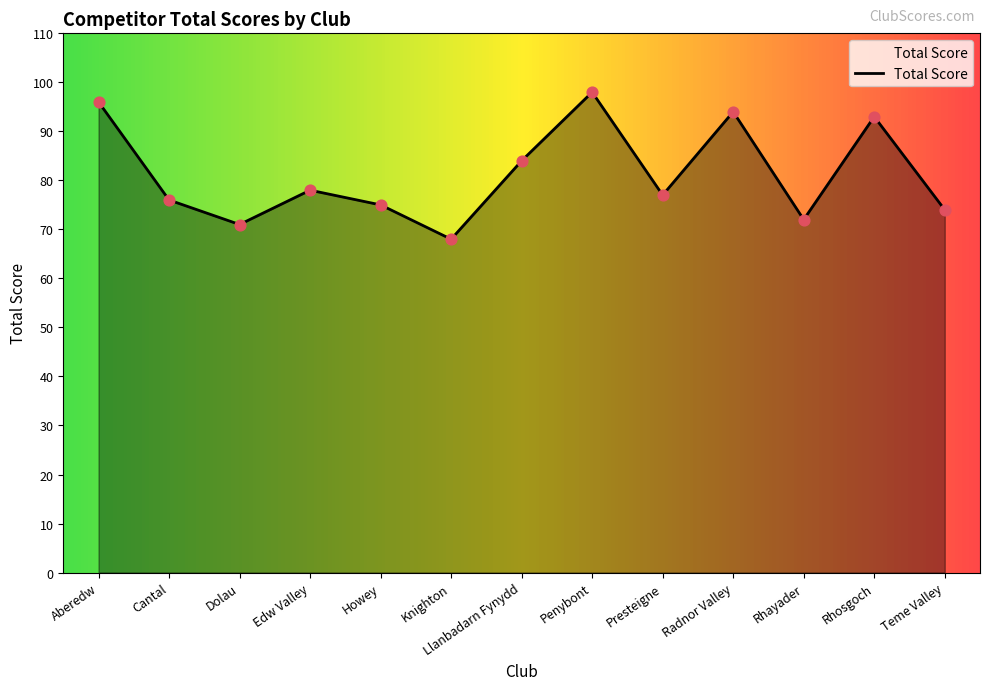

What is the change in value from Dolau to Rhosgoch?

+22